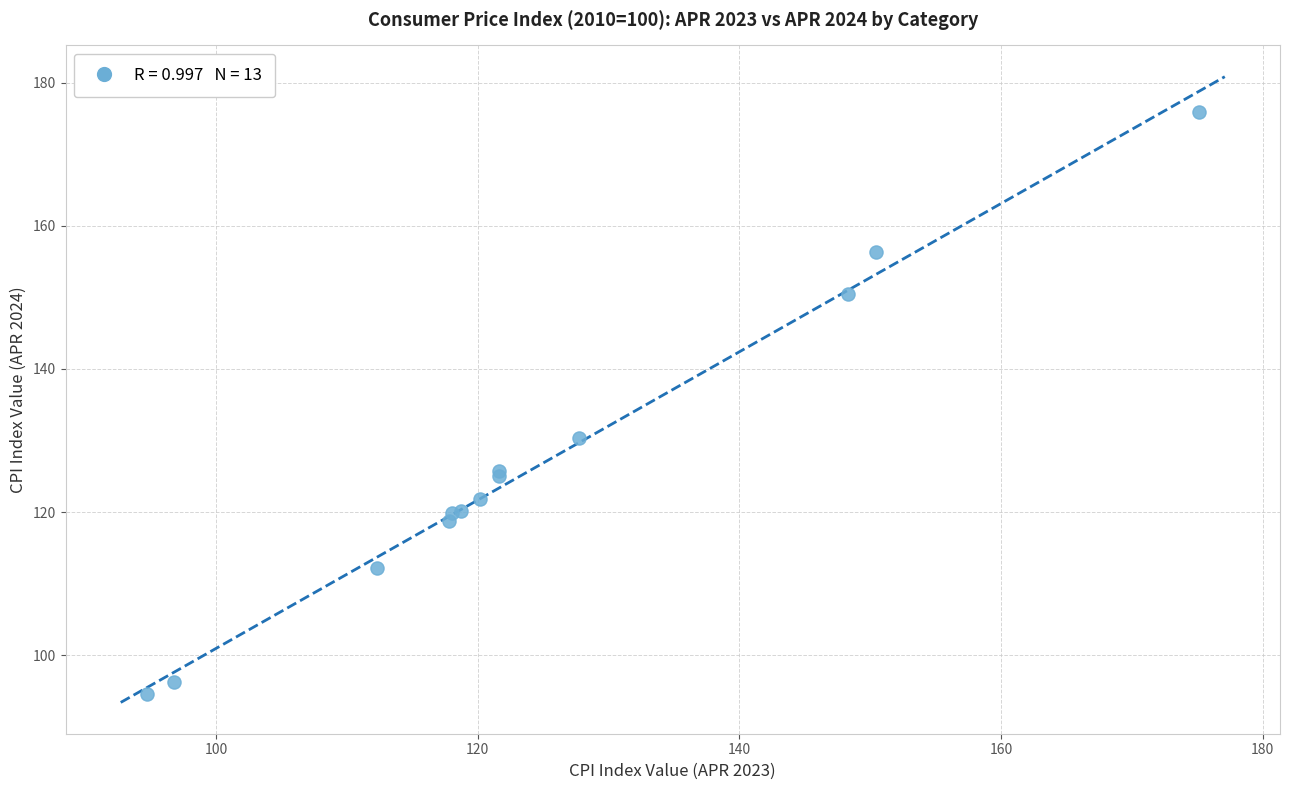

What Y value in the scatter plot is closest to 135?

130.4